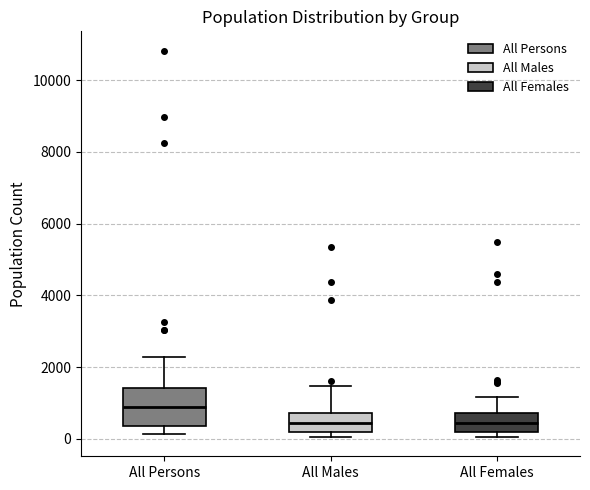

Which box's median line is the highest?

All Persons